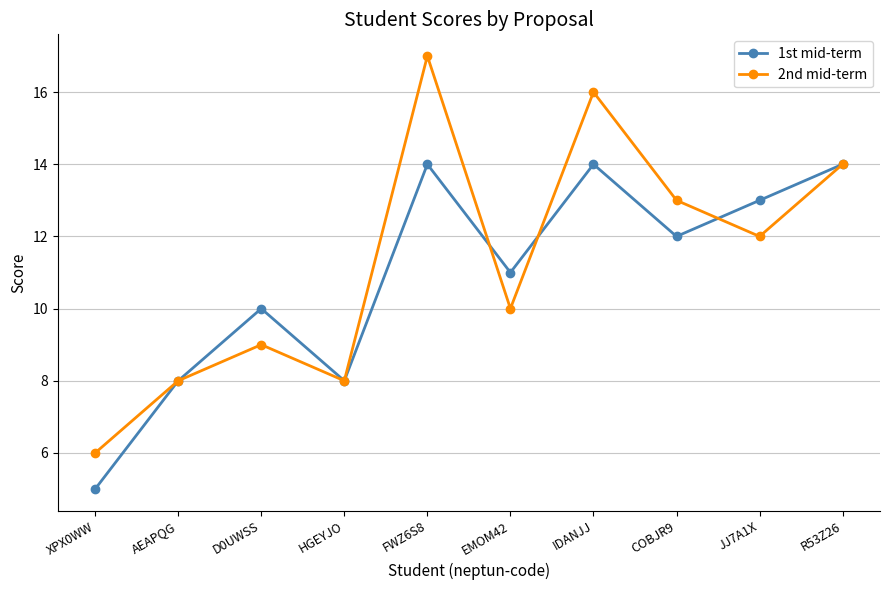

What is the label of the 6th point from the right?

FWZ6S8